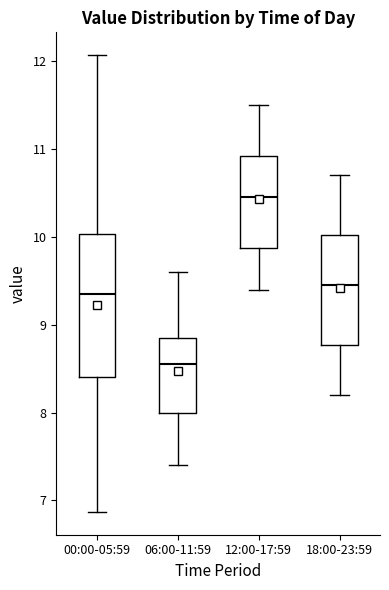

Reading left to right, read every box against the y-axis: the position of its median line, the range the box covers, and the ends of its whiskers. The values are not printed on the chart, so give them approximately, as read against the axis.

00:00-05:59: median 9.4, box 8.4 to 10.0, whiskers 6.9 to 12.1
06:00-11:59: median 8.6, box 8.0 to 8.8, whiskers 7.4 to 9.6
12:00-17:59: median 10.5, box 9.9 to 10.9, whiskers 9.4 to 11.5
18:00-23:59: median 9.5, box 8.8 to 10.0, whiskers 8.2 to 10.7